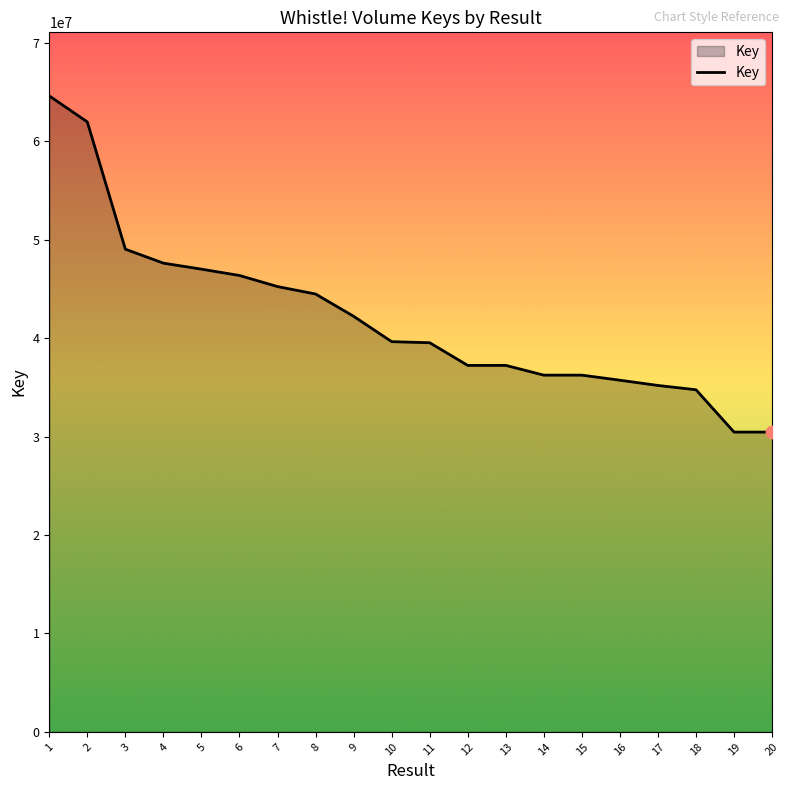

Approximately how many times larger is the value at 8 compared to 14?

1.2